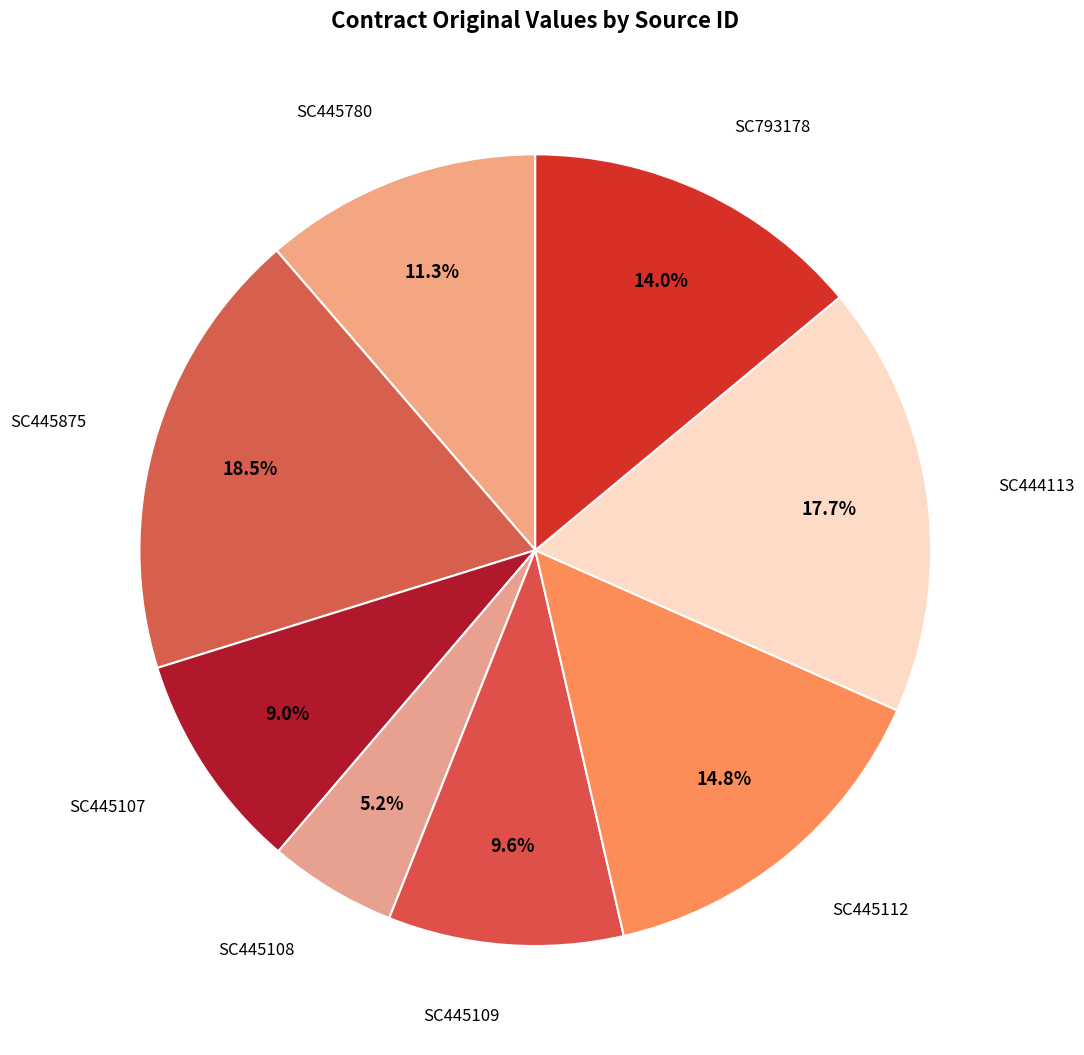

How many segments does this pie chart have?

8